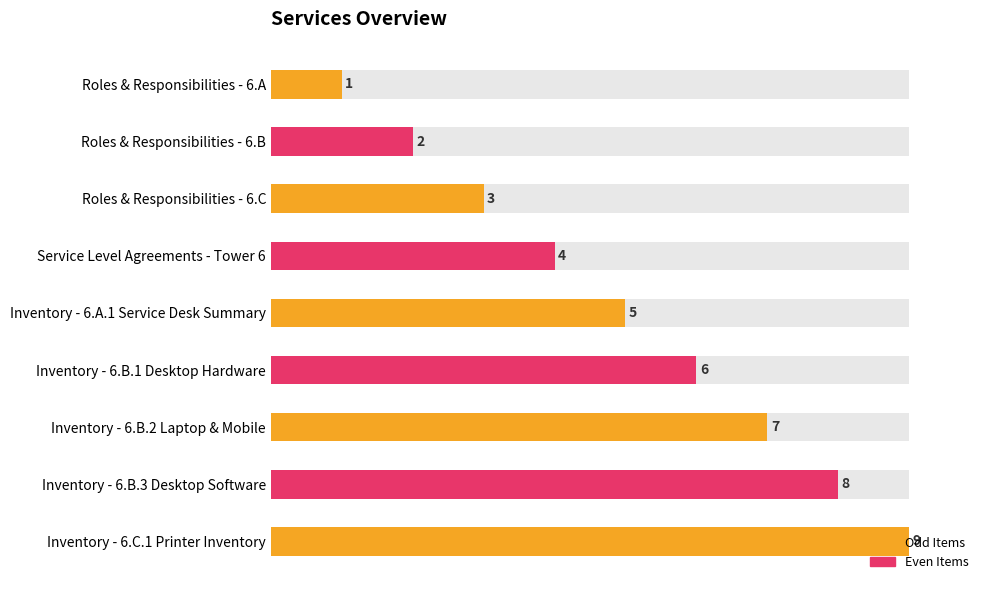

What is the sum of all values?

45